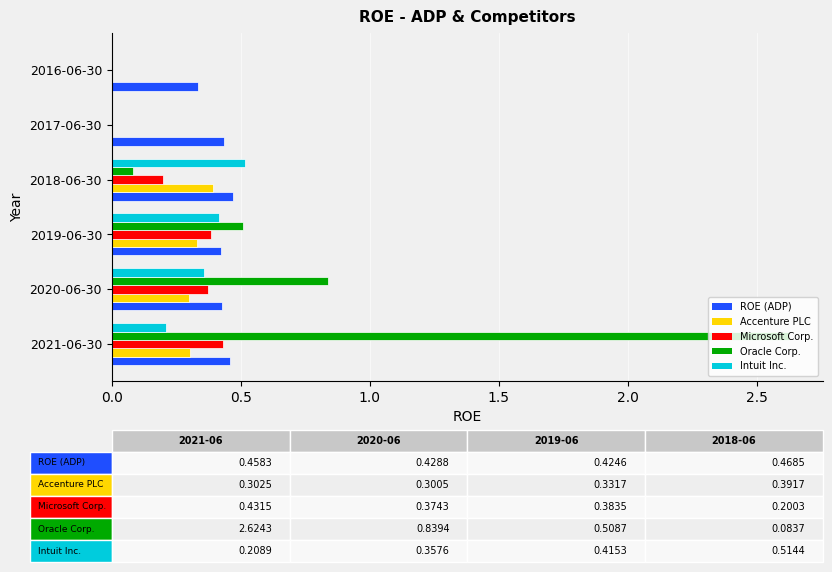

How many data points does each series have?

6